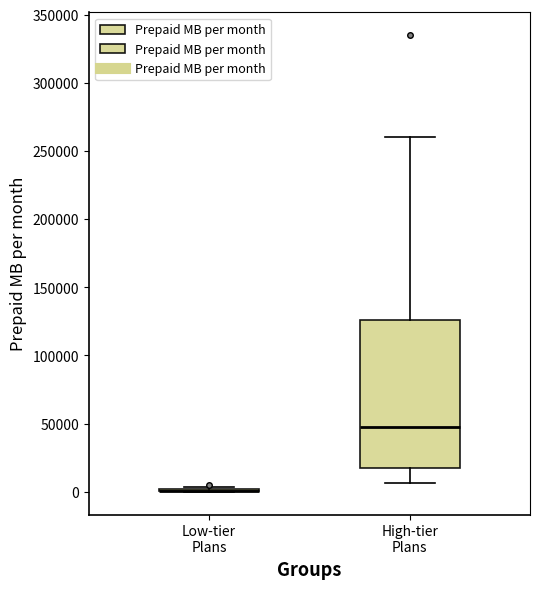

Reading left to right, transcribe this box plot: for each box, give where its median line is, the range the box spans, and where its two whiskers end, as read against the y-axis. The values are not printed on the chart, so give them approximately, as read against the axis.

Low-tier Plans: box collapsed to a line at 0, whiskers 0 to 5000
High-tier Plans: median 45000, box 20000 to 125000, whiskers 5000 to 260000